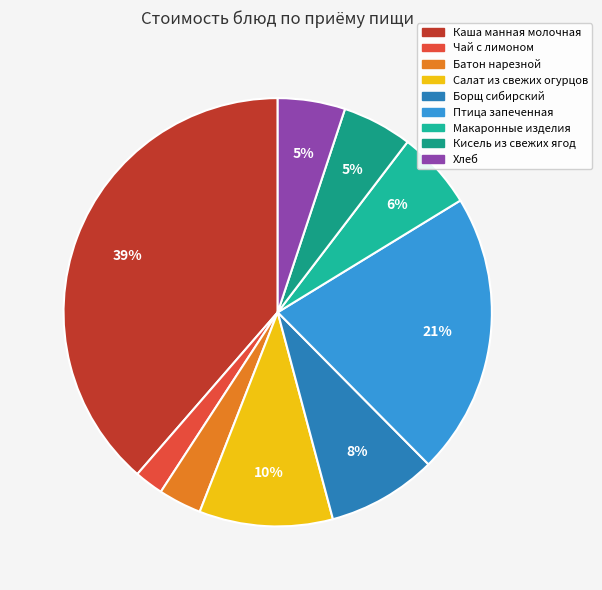

What percentage is the Каша манная молочная slice, to the nearest percent?

39%